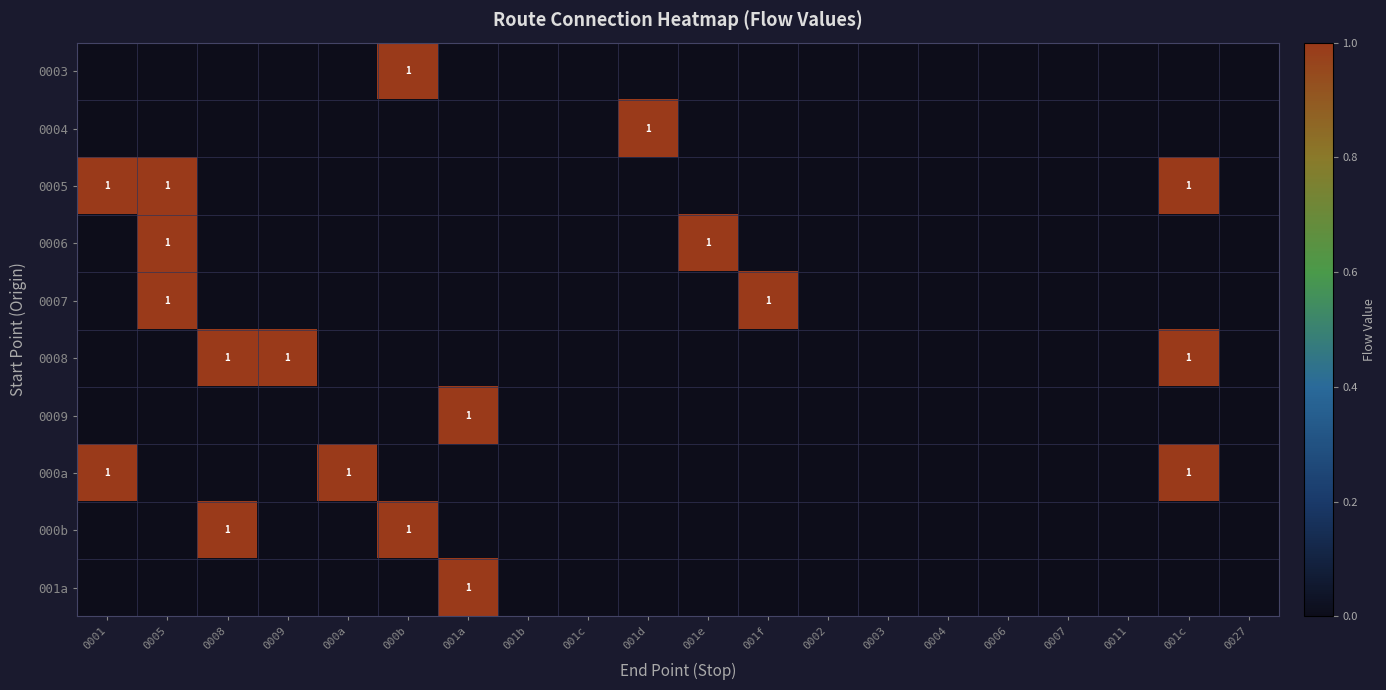

Is it true that 0004 equals -1 at 000a?

False